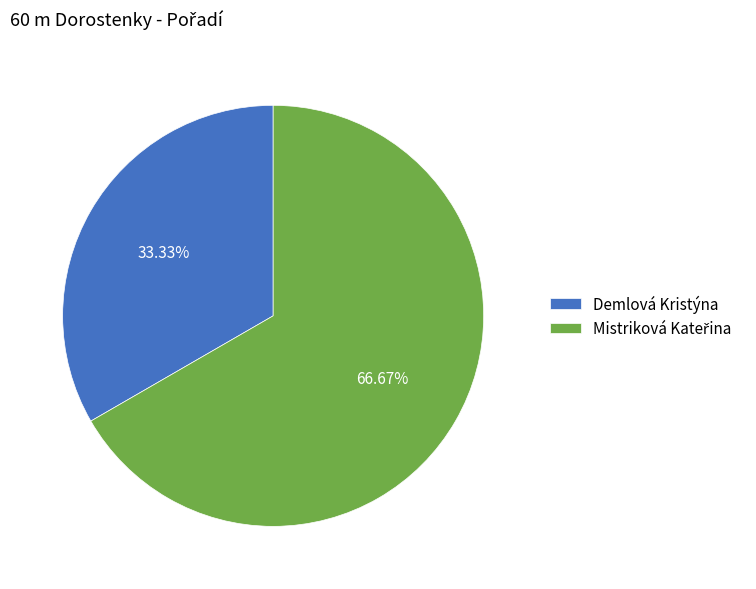

Which category has the smallest portion of the pie?

Demlová Kristýna